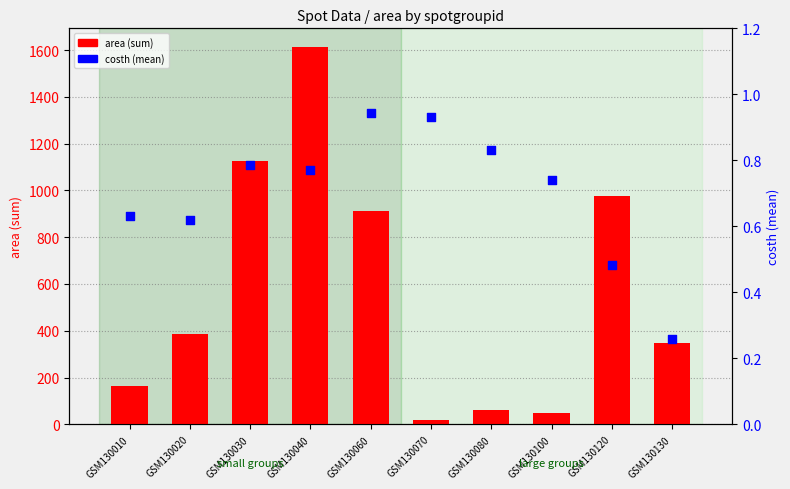

Is the value of area (sum) at GSM130070 greater than the value of costh (mean) at GSM130070?

Yes